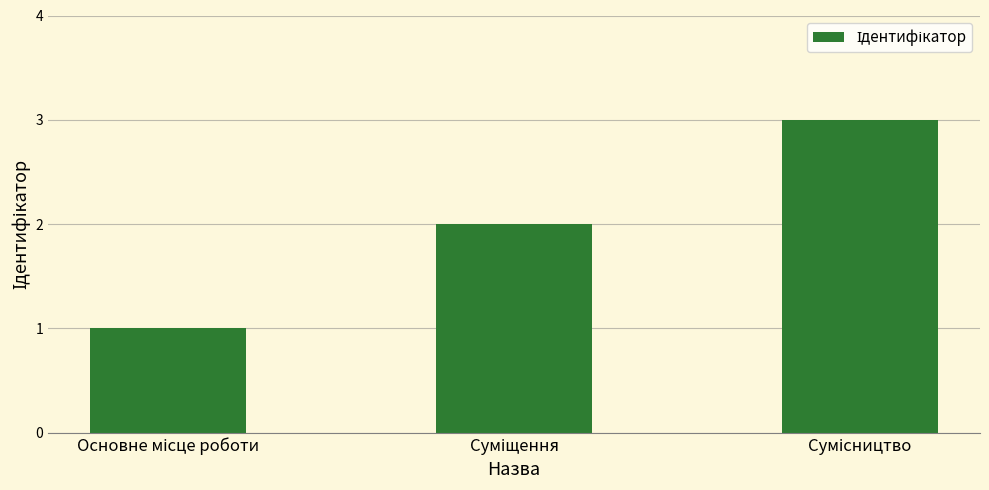

What is the greatest value displayed?

3